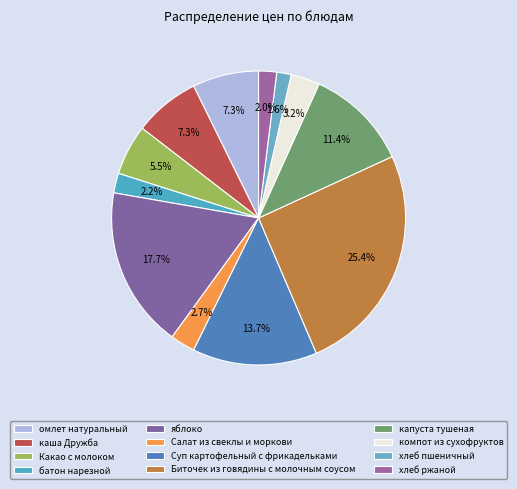

Count the number of slices in the pie.

12